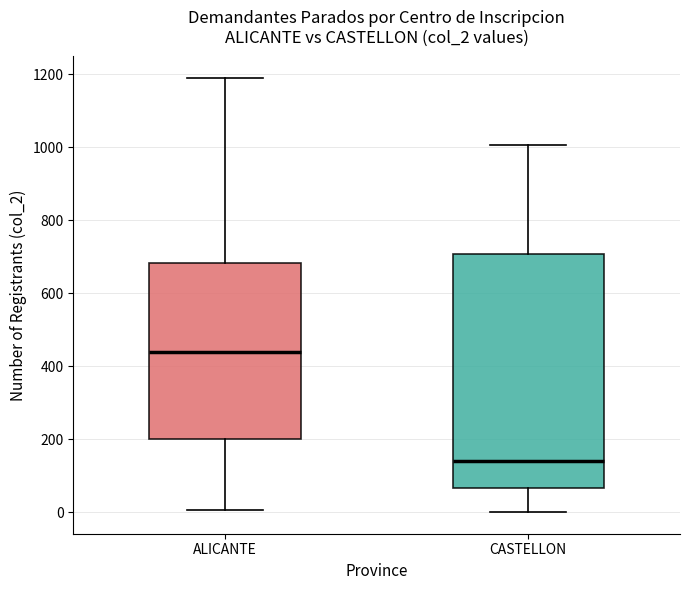

Where is the upper edge of the box for CASTELLON on the y-axis? The values are not printed on the chart, so give them approximately, as read against the axis.

700